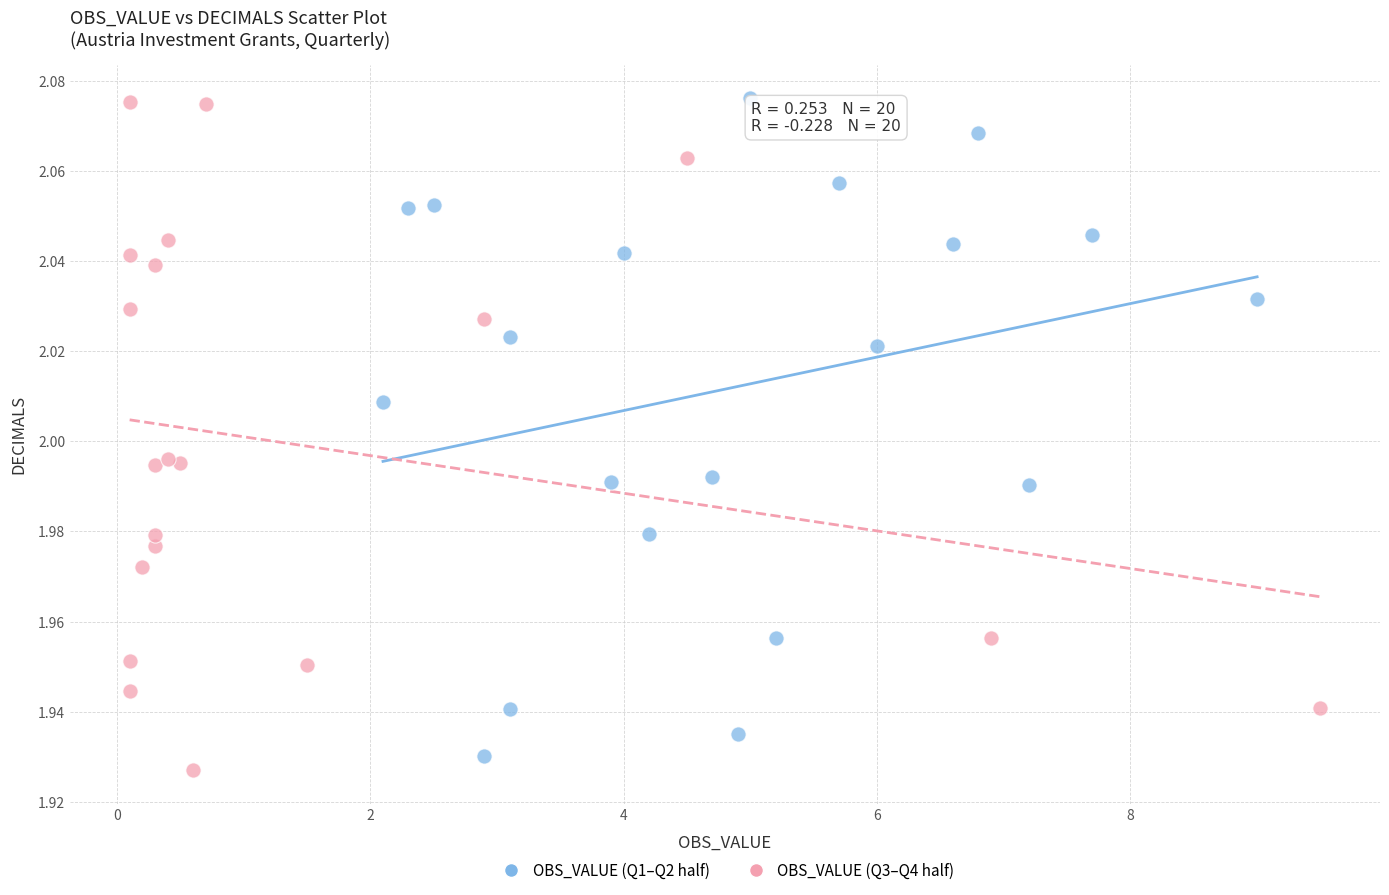

Which series reaches the minimum Y coordinate?

OBS_VALUE (Q3–Q4 half)